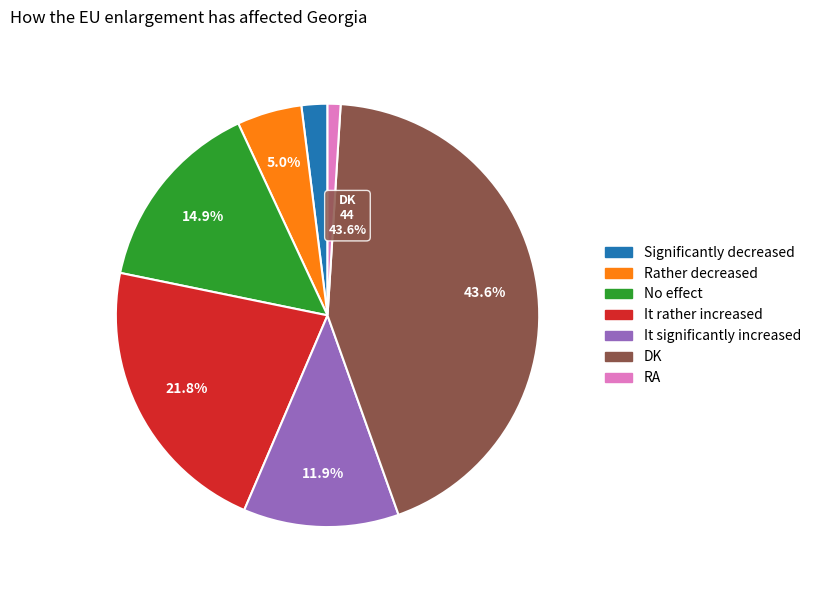

Does RA account for over 50% of the chart?

No